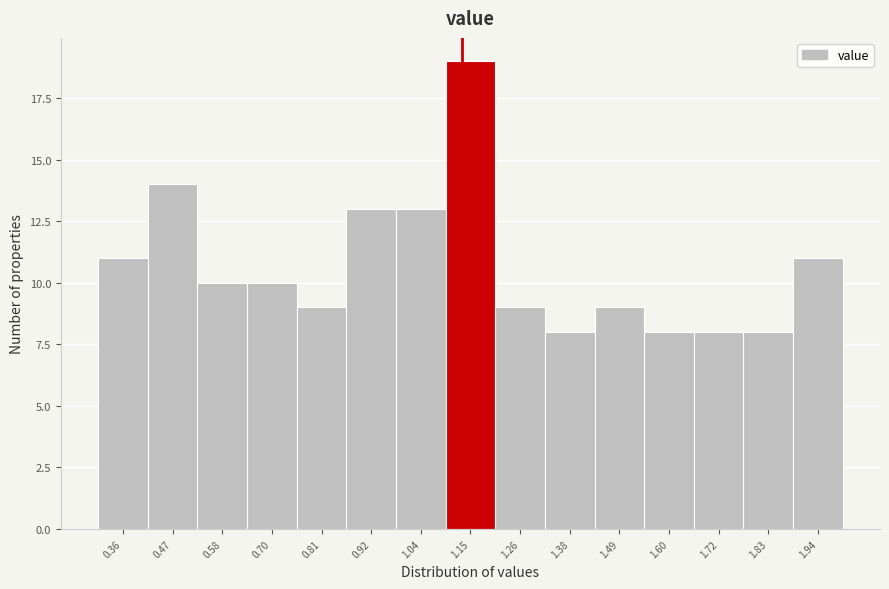

Reading left to right, transcribe this chart: for each bar, give the range it covers on the x-axis and its height. Neither the bar edges nor the heights are printed on the chart, so give them approximately, as read against the axes.

0.30 to 0.42: 11
0.42 to 0.52: 14
0.52 to 0.64: 10
0.64 to 0.76: 10
0.76 to 0.86: 9
0.86 to 0.98: 13
0.98 to 1.10: 13
1.10 to 1.20: 19
1.20 to 1.32: 9
1.32 to 1.44: 8
1.44 to 1.54: 9
1.54 to 1.66: 8
1.66 to 1.78: 8
1.78 to 1.88: 8
1.88 to 2.00: 11